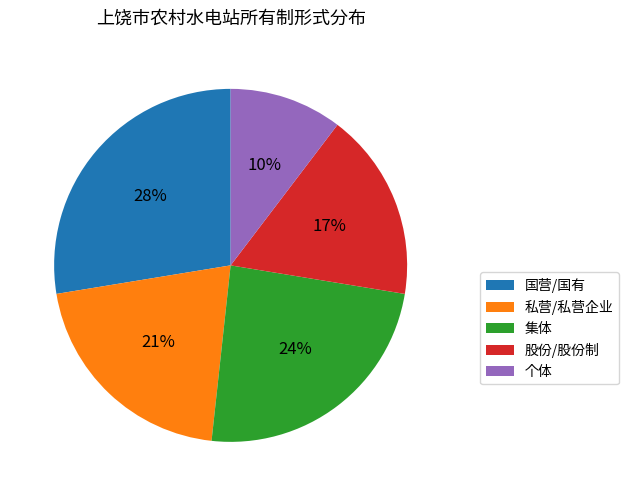

To the nearest percent, what portion does 个体 represent?

10%